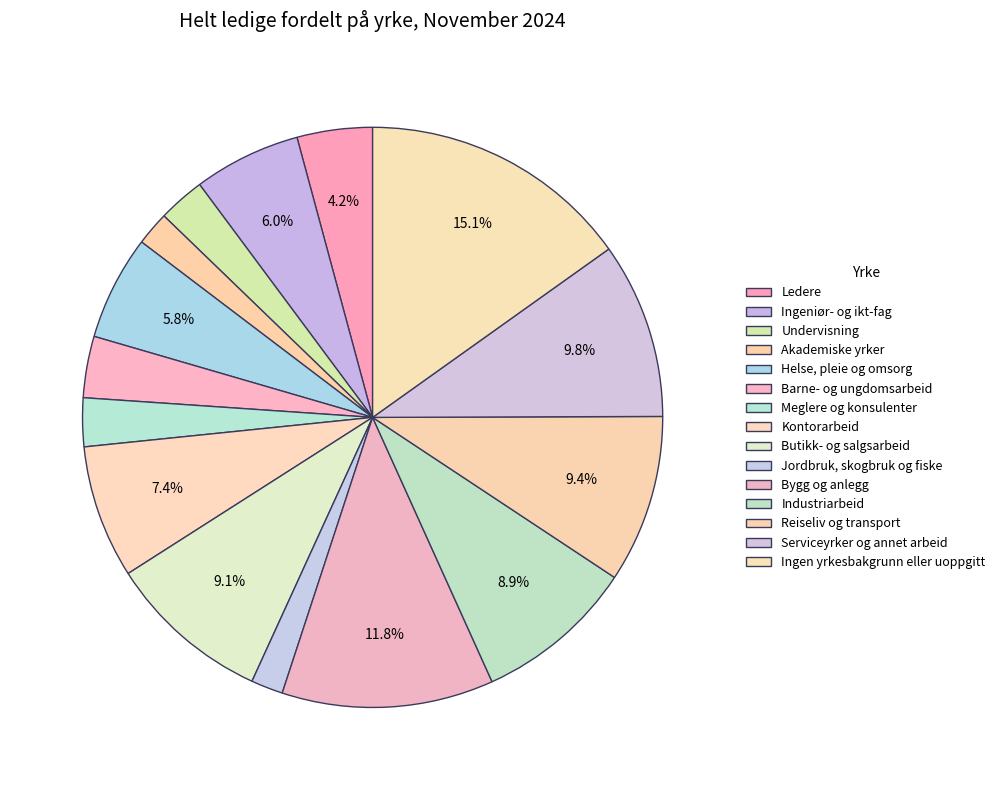

How many slices are in this pie chart?

15